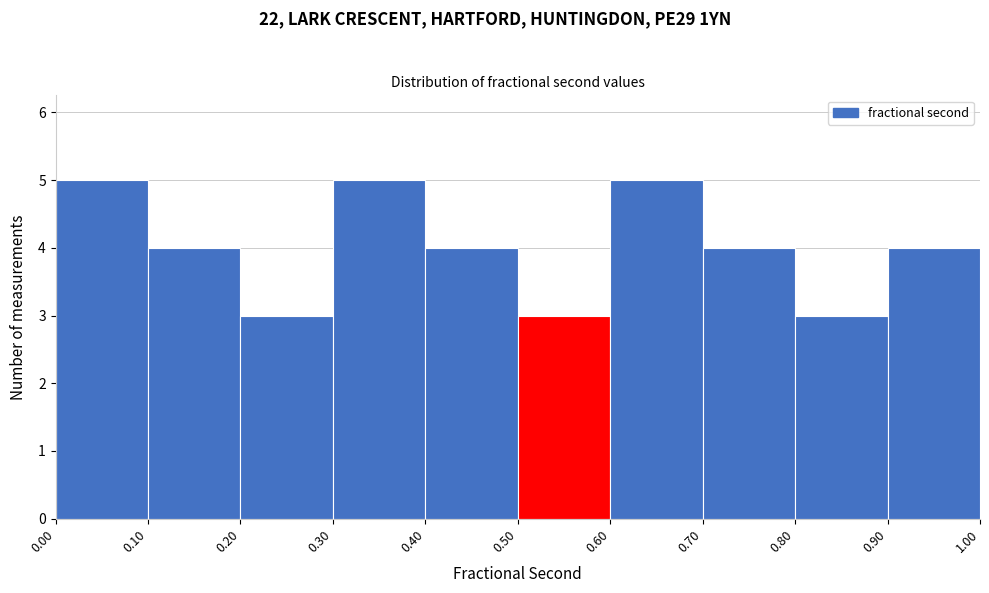

Reading left to right, list every bar in this chart as the range it spans on the x-axis followed by its height. The values are not printed on the chart, so give them approximately, as read against the axis.

0.00 to 0.10: 5
0.10 to 0.20: 4
0.20 to 0.30: 3
0.30 to 0.40: 5
0.40 to 0.50: 4
0.50 to 0.60: 3
0.60 to 0.70: 5
0.70 to 0.80: 4
0.80 to 0.90: 3
0.90 to 1.00: 4